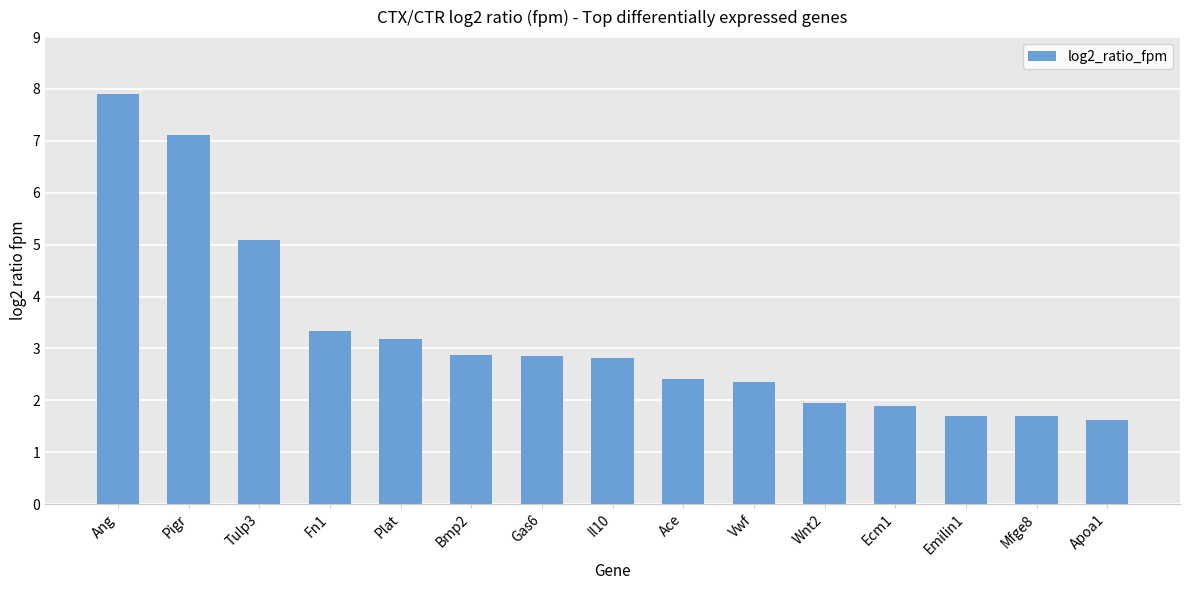

What is the greatest value displayed?

7.9